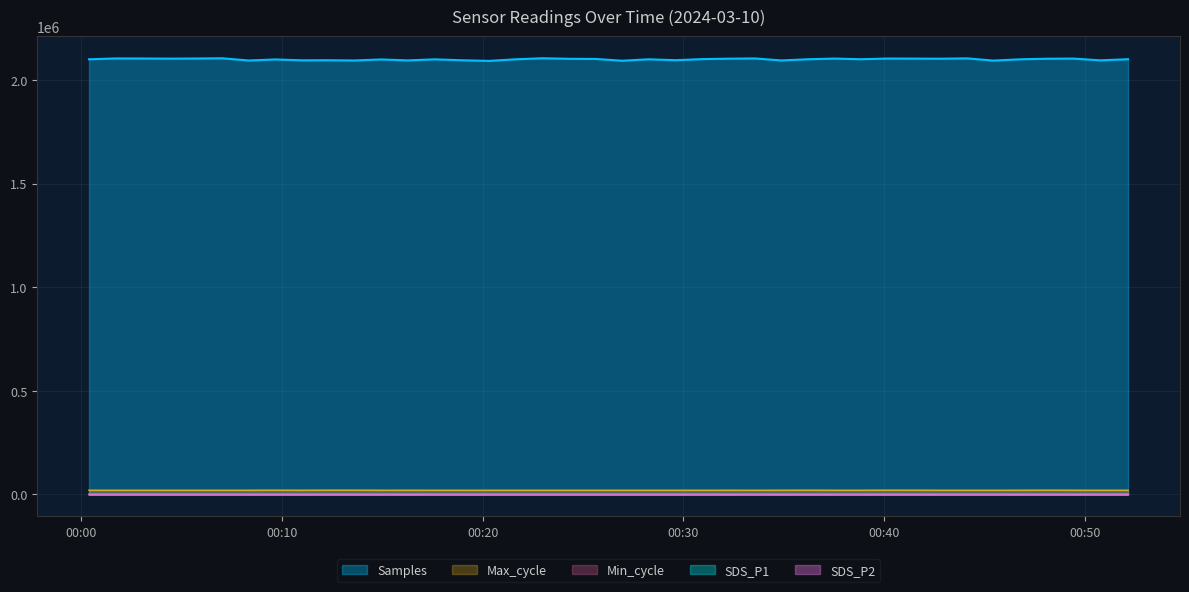

Which series has the widest spread of values?

Samples